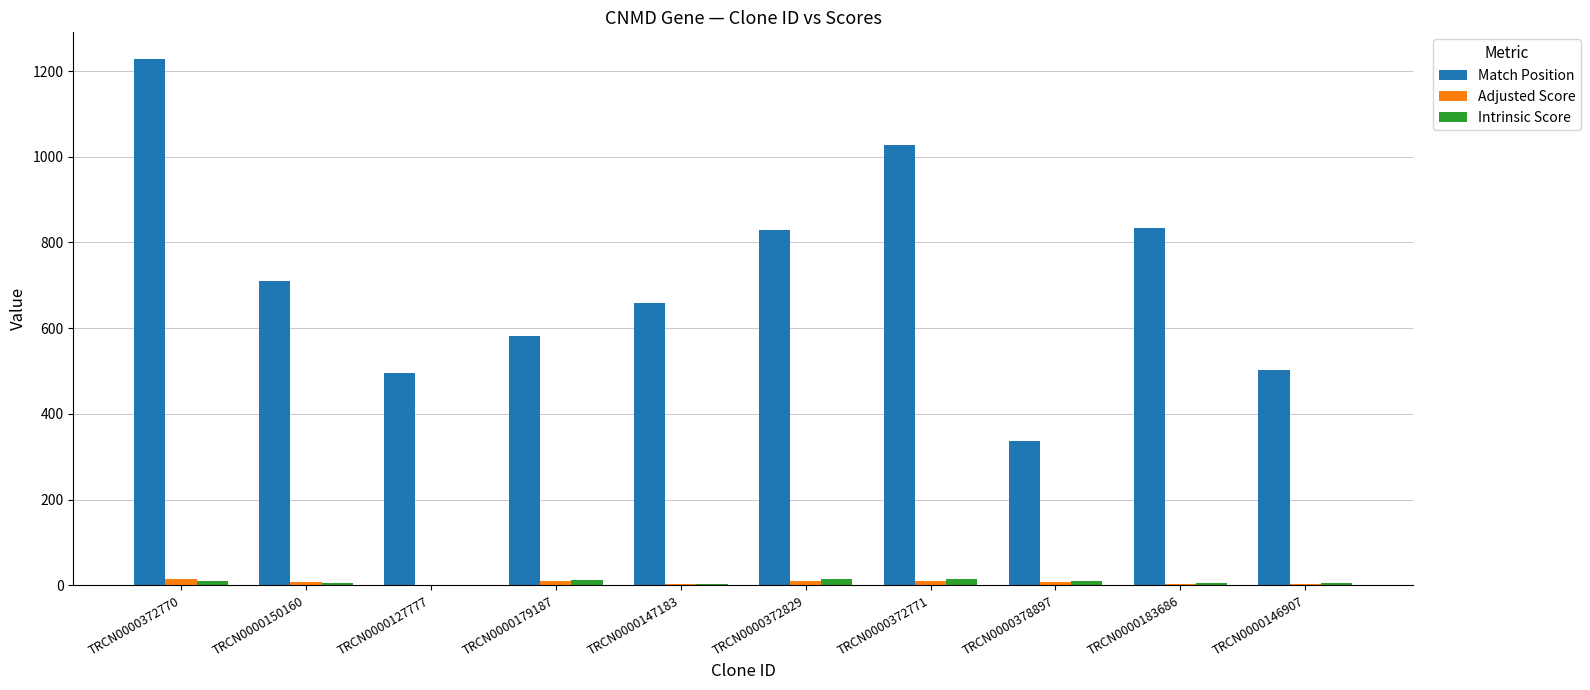

Which series changed the most between TRCN0000372771 and TRCN0000183686?

Match Position